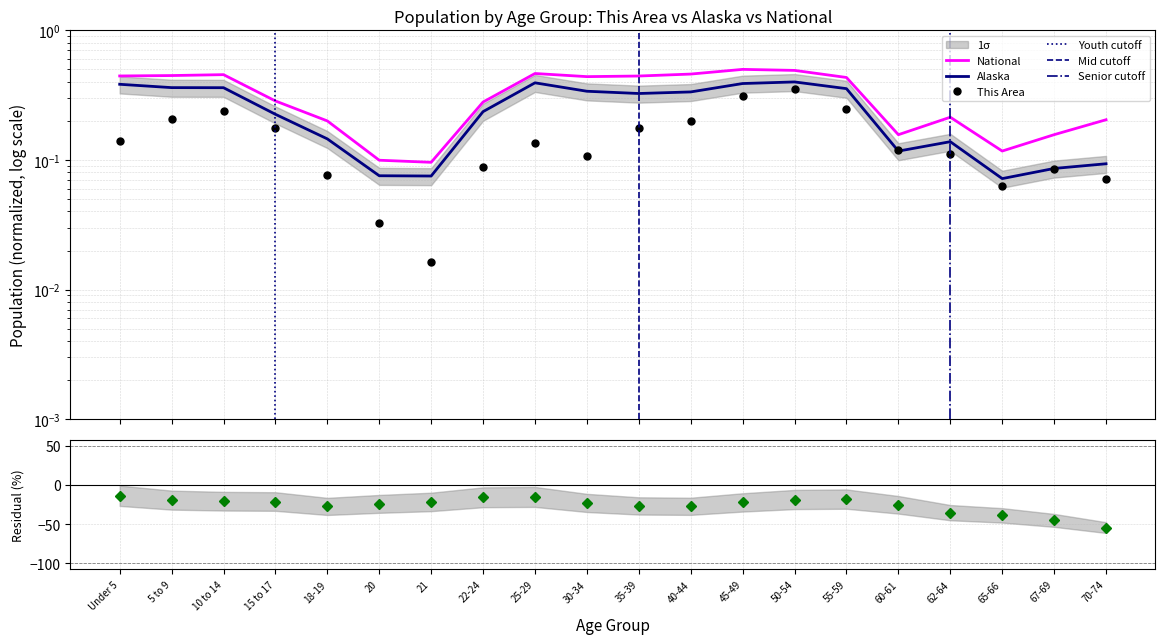

What is the label of the 12th point from the right?

25-29